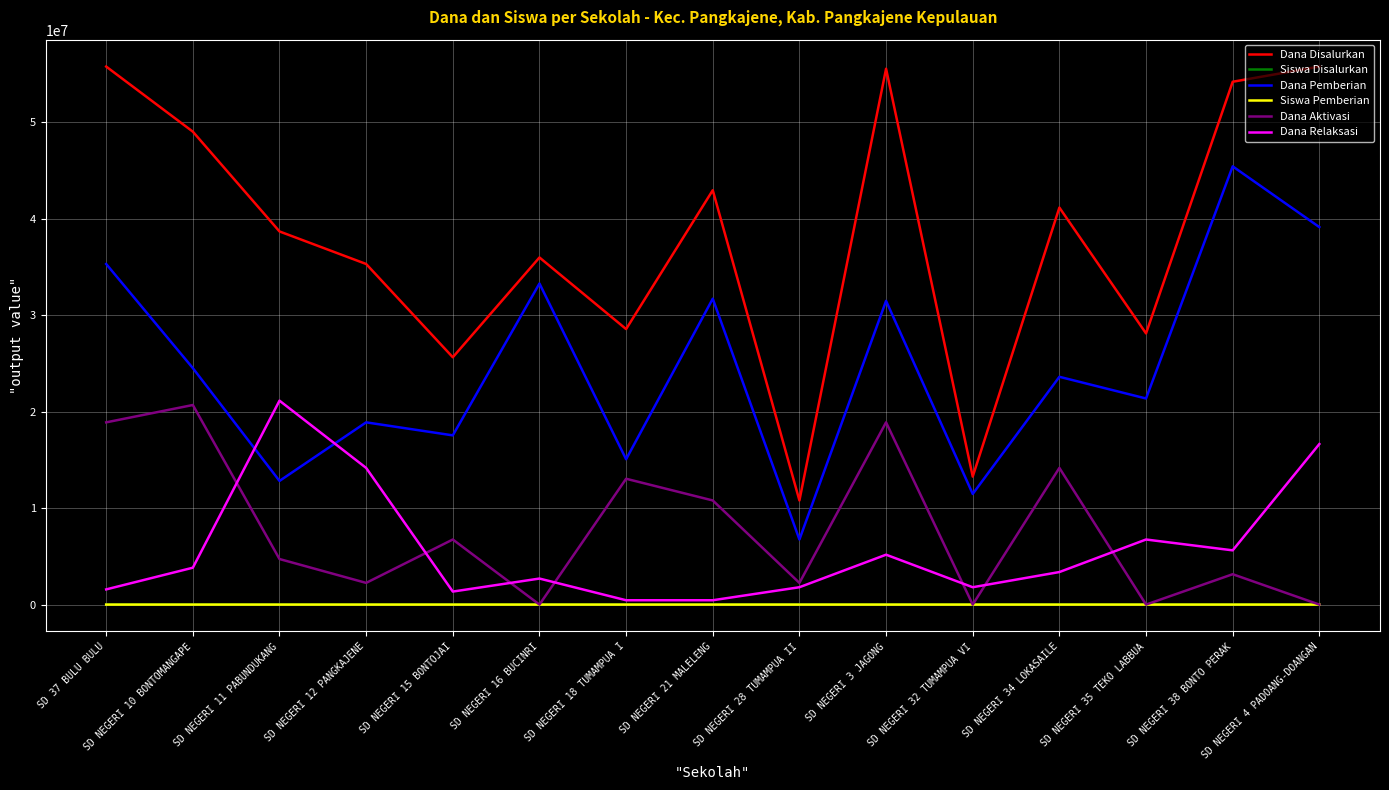

Does the chart display data point markers on the line(s)?

No